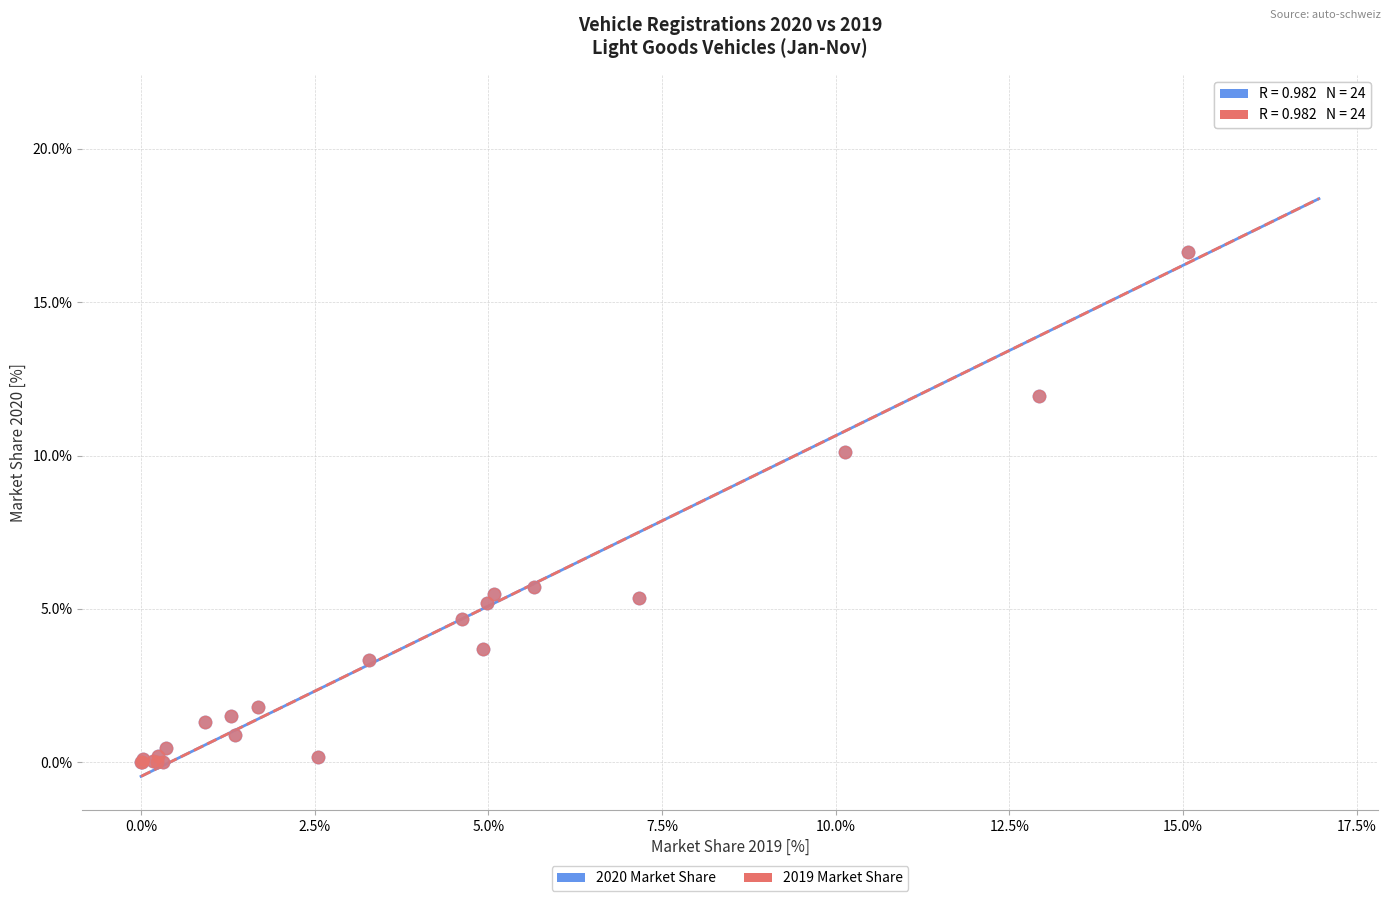

Which series has the widest spread of Y values?

2019 Market Share